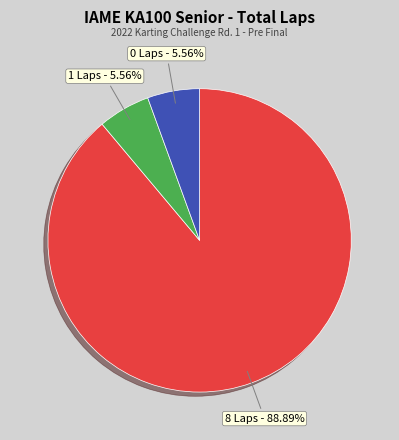

Count the number of slices in the pie.

3